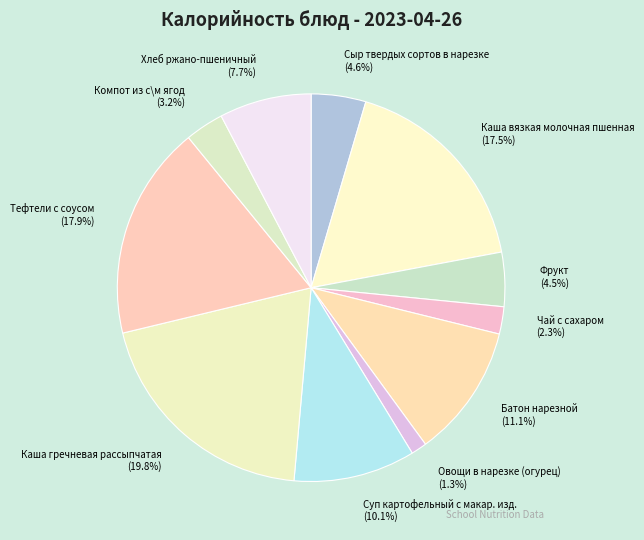

How many slices are in this pie chart?

11